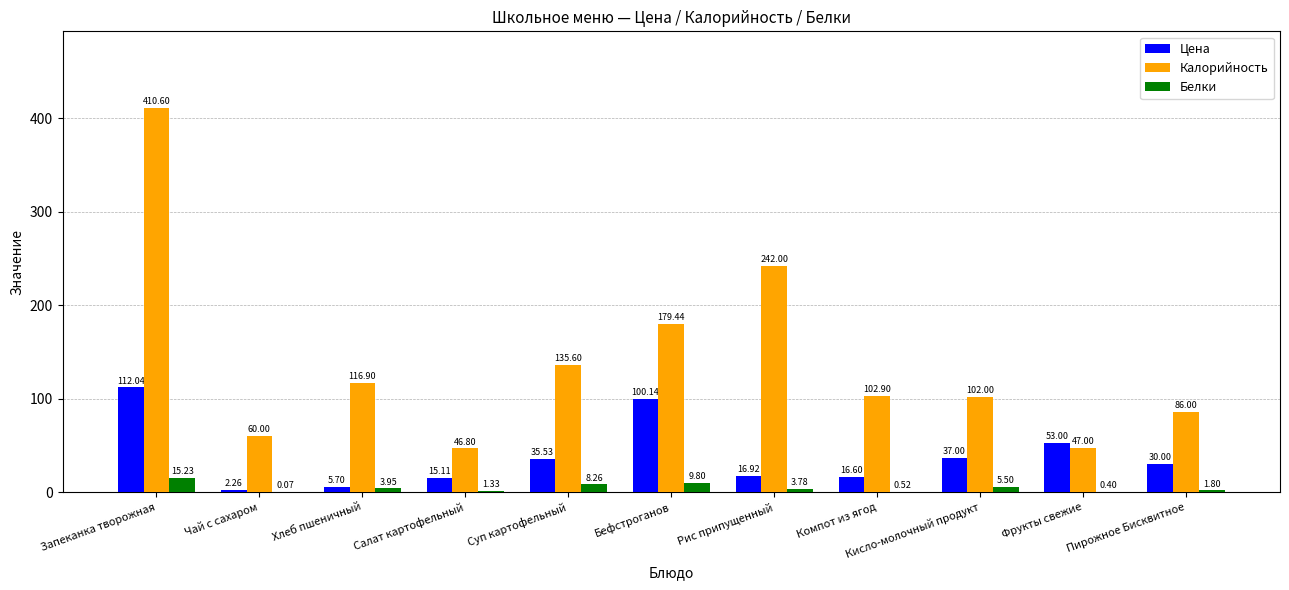

Which label corresponds to the largest value in the chart?

Запеканка творожная